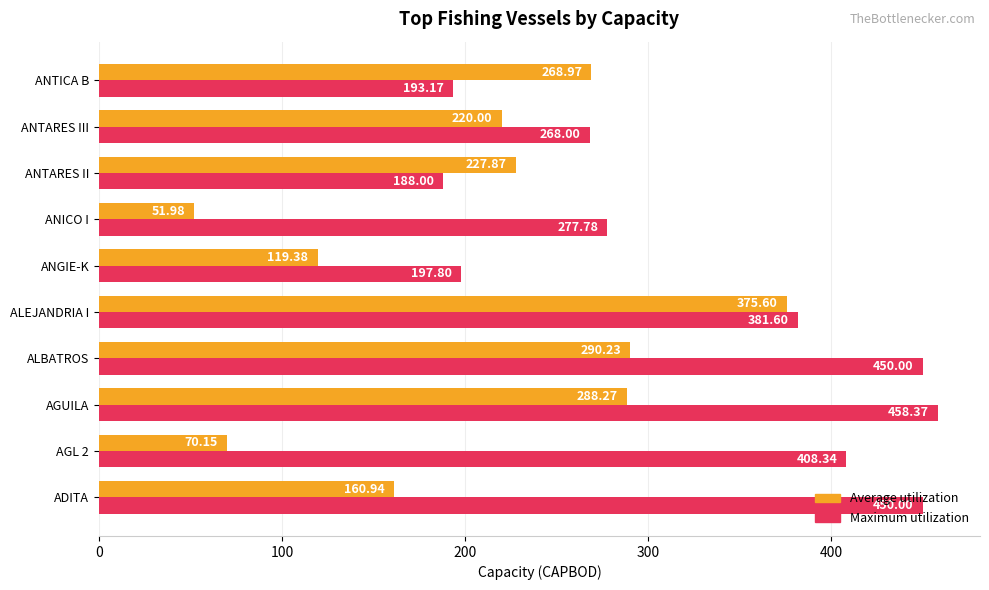

List the series in order of their overall mean, lowest first.

Average utilization, Maximum utilization